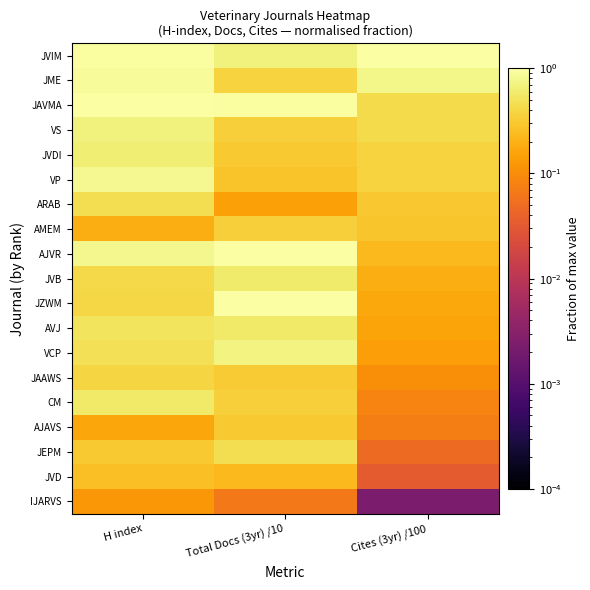

Reading left to right, transcribe all the data shown in this chart.

JVIM: H index=0.9	Total Docs (3yr) /10=0.7	Cites (3yr) /100=1.0
JME: H index=0.9	Total Docs (3yr) /10=0.4	Cites (3yr) /100=0.8
JAVMA: H index=1.0	Total Docs (3yr) /10=0.9	Cites (3yr) /100=0.4
VS: H index=0.7	Total Docs (3yr) /10=0.3	Cites (3yr) /100=0.4
JVDI: H index=0.6	Total Docs (3yr) /10=0.3	Cites (3yr) /100=0.4
VP: H index=0.8	Total Docs (3yr) /10=0.3	Cites (3yr) /100=0.4
ARAB: H index=0.5	Total Docs (3yr) /10=0.1	Cites (3yr) /100=0.3
AMEM: H index=0.2	Total Docs (3yr) /10=0.3	Cites (3yr) /100=0.3
AJVR: H index=0.8	Total Docs (3yr) /10=1.0	Cites (3yr) /100=0.2
JVB: H index=0.4	Total Docs (3yr) /10=0.6	Cites (3yr) /100=0.2
JZWM: H index=0.4	Total Docs (3yr) /10=1.0	Cites (3yr) /100=0.2
AVJ: H index=0.5	Total Docs (3yr) /10=0.6	Cites (3yr) /100=0.2
VCP: H index=0.5	Total Docs (3yr) /10=0.7	Cites (3yr) /100=0.1
JAAWS: H index=0.4	Total Docs (3yr) /10=0.3	Cites (3yr) /100=0.1
CM: H index=0.6	Total Docs (3yr) /10=0.3	Cites (3yr) /100=0.1
AJAVS: H index=0.2	Total Docs (3yr) /10=0.3	Cites (3yr) /100=0.1
JEPM: H index=0.3	Total Docs (3yr) /10=0.5	Cites (3yr) /100=0.0
JVD: H index=0.3	Total Docs (3yr) /10=0.2	Cites (3yr) /100=0.0
IJARVS: H index=0.1	Total Docs (3yr) /10=0.1	Cites (3yr) /100=0.0